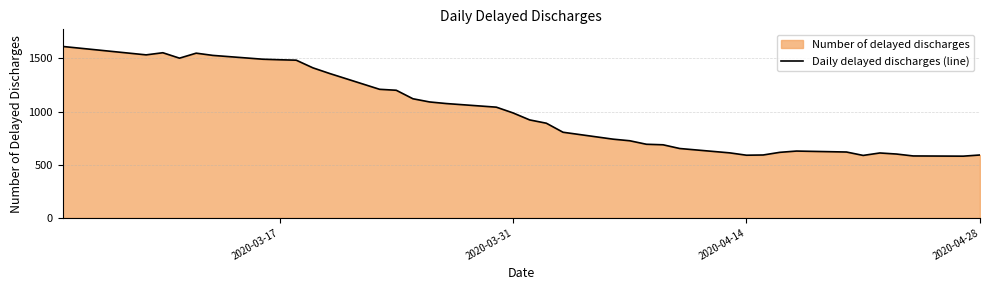

What is the difference between the maximum and minimum values?

1032